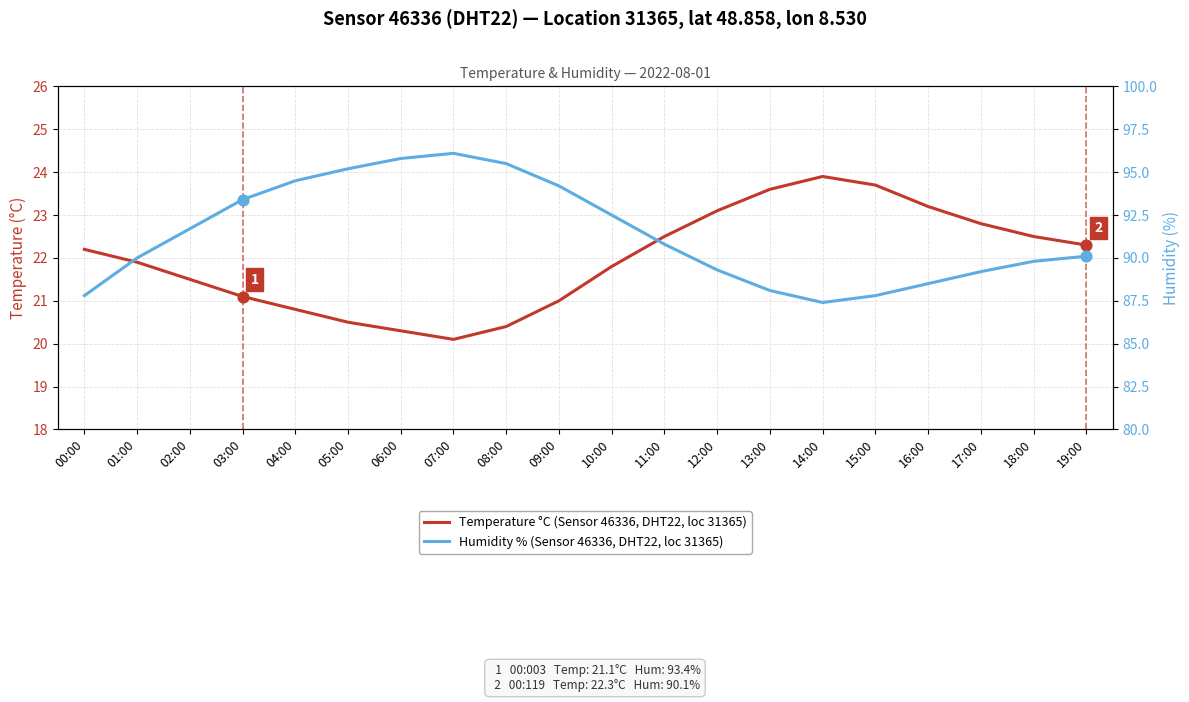

Which series has the largest Y range (max minus min)?

Humidity % (Sensor 46336, DHT22, loc 31365)